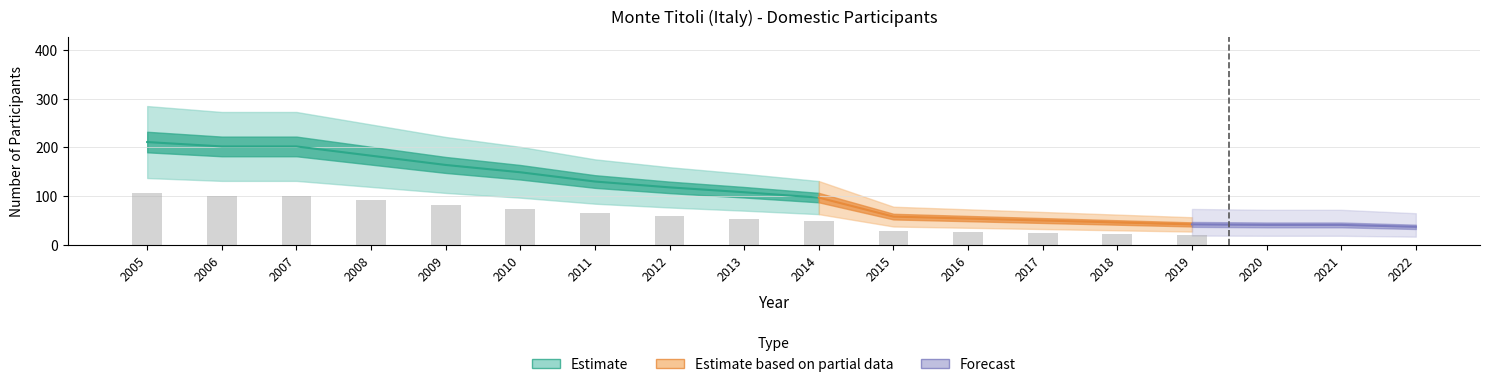

Where is the data nearest to the value 124?

2011